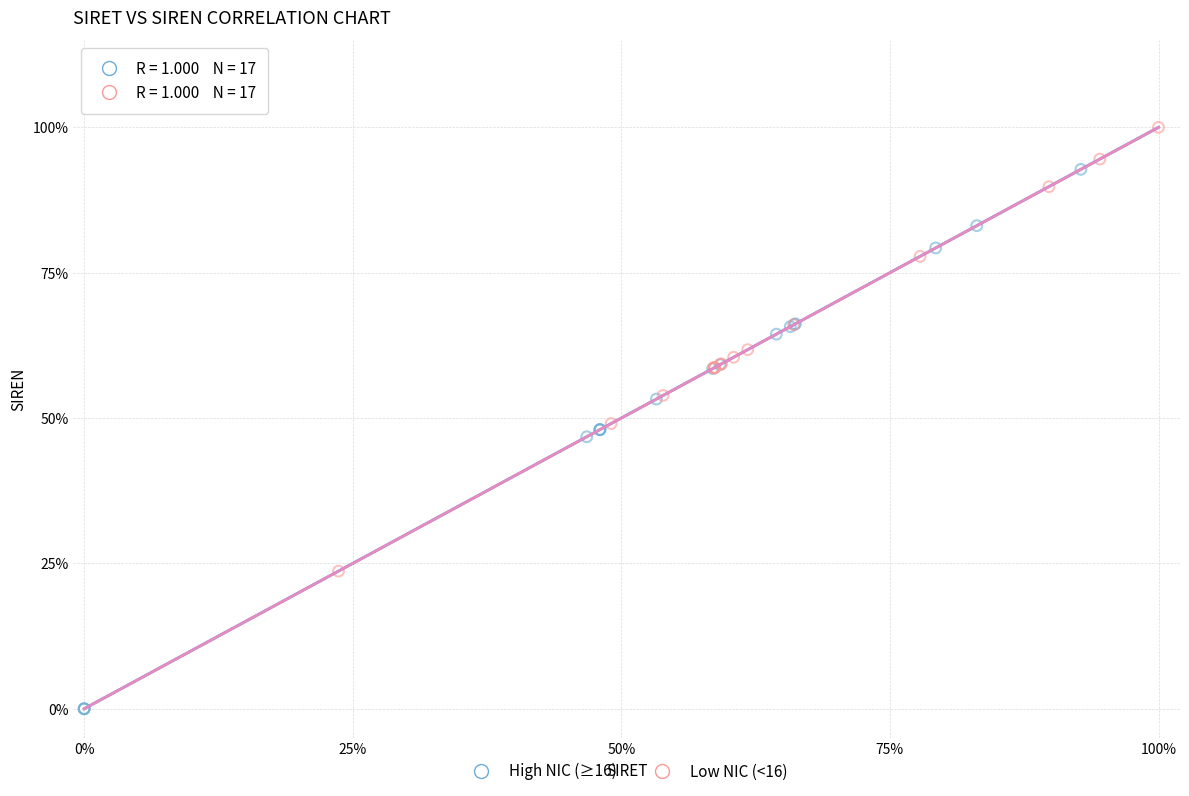

What are all the series names shown in the legend?

High NIC (≥16), Low NIC (<16)